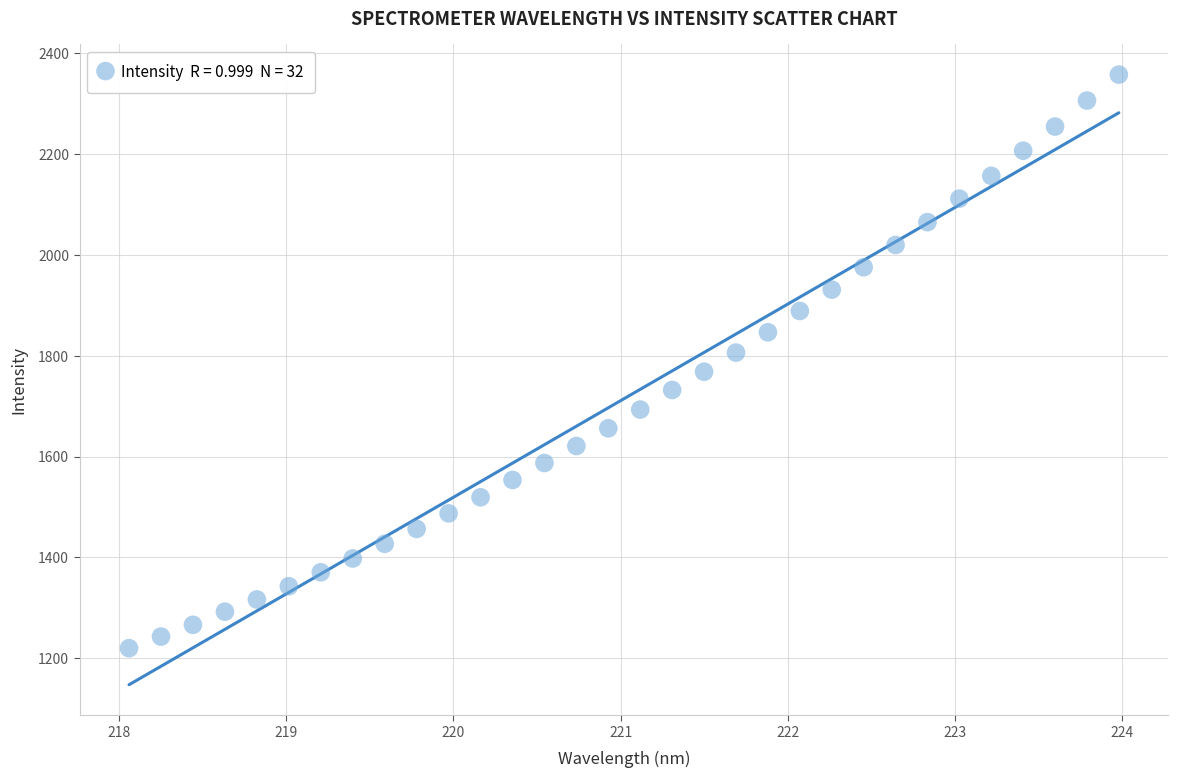

What is the range of X values (max minus min)?

5.9